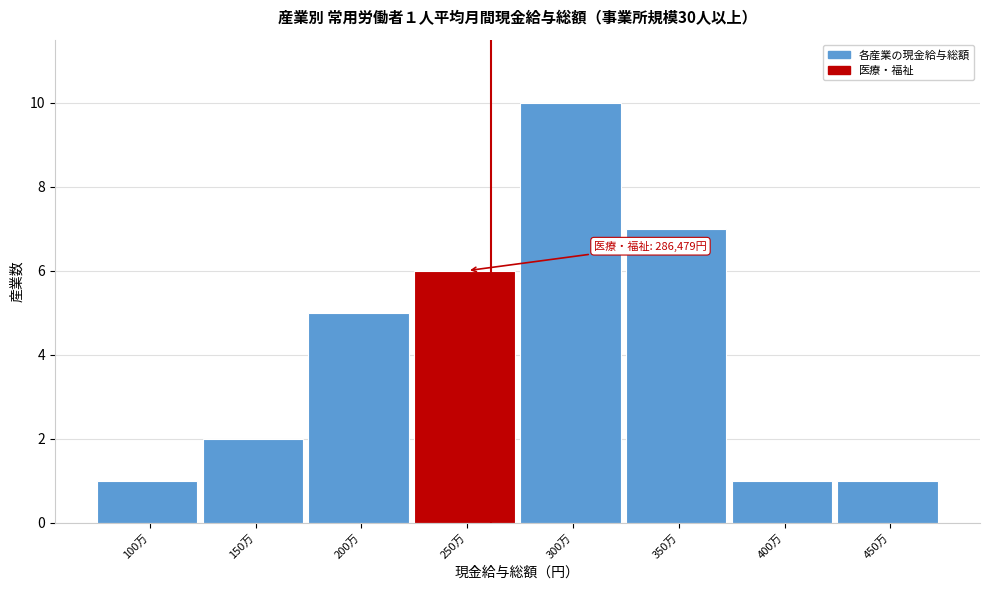

Reading left to right, list all the values displayed in this chart.

1	2	5	6	10	7	1	1